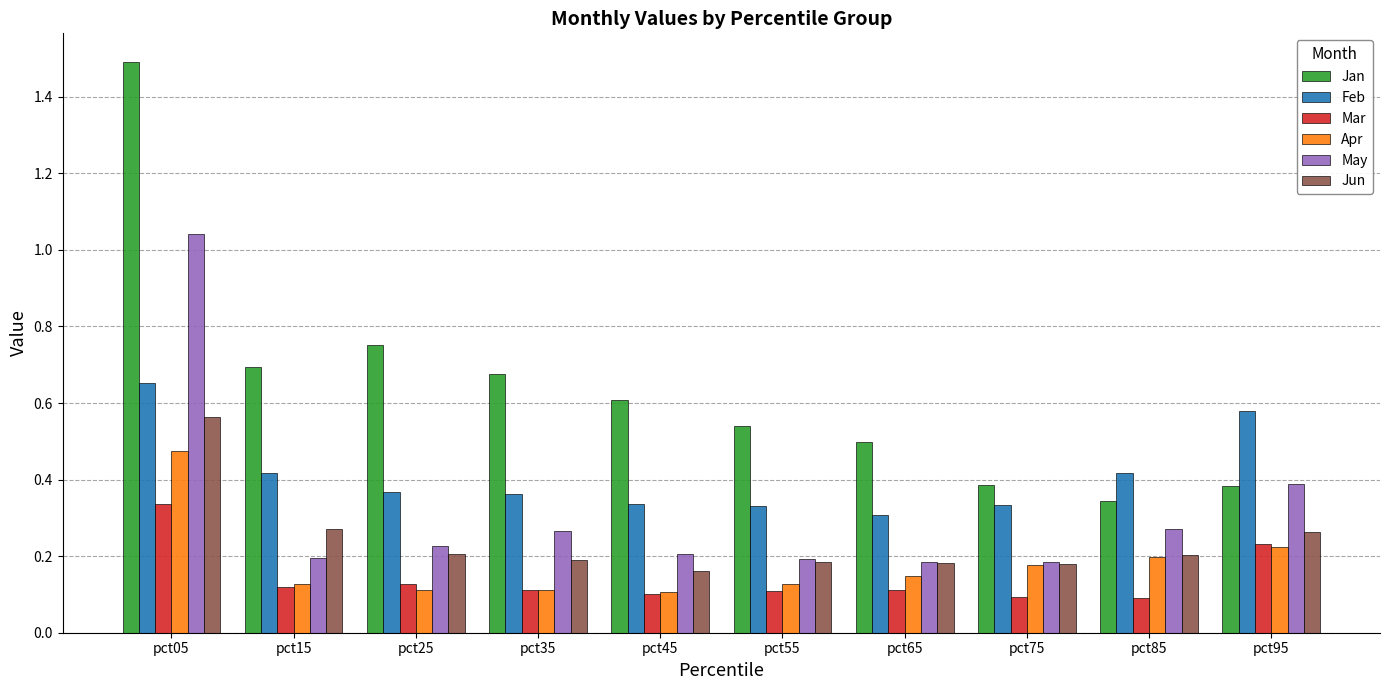

What is the maximum value shown in the chart?

1.5